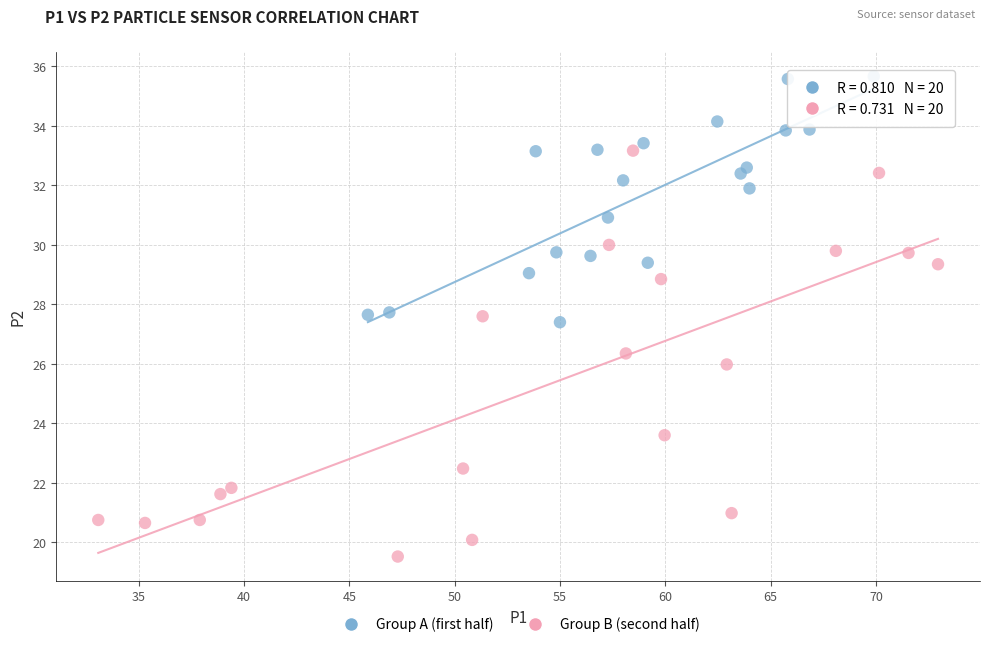

Which series contains the highest Y value?

Group A (first half)